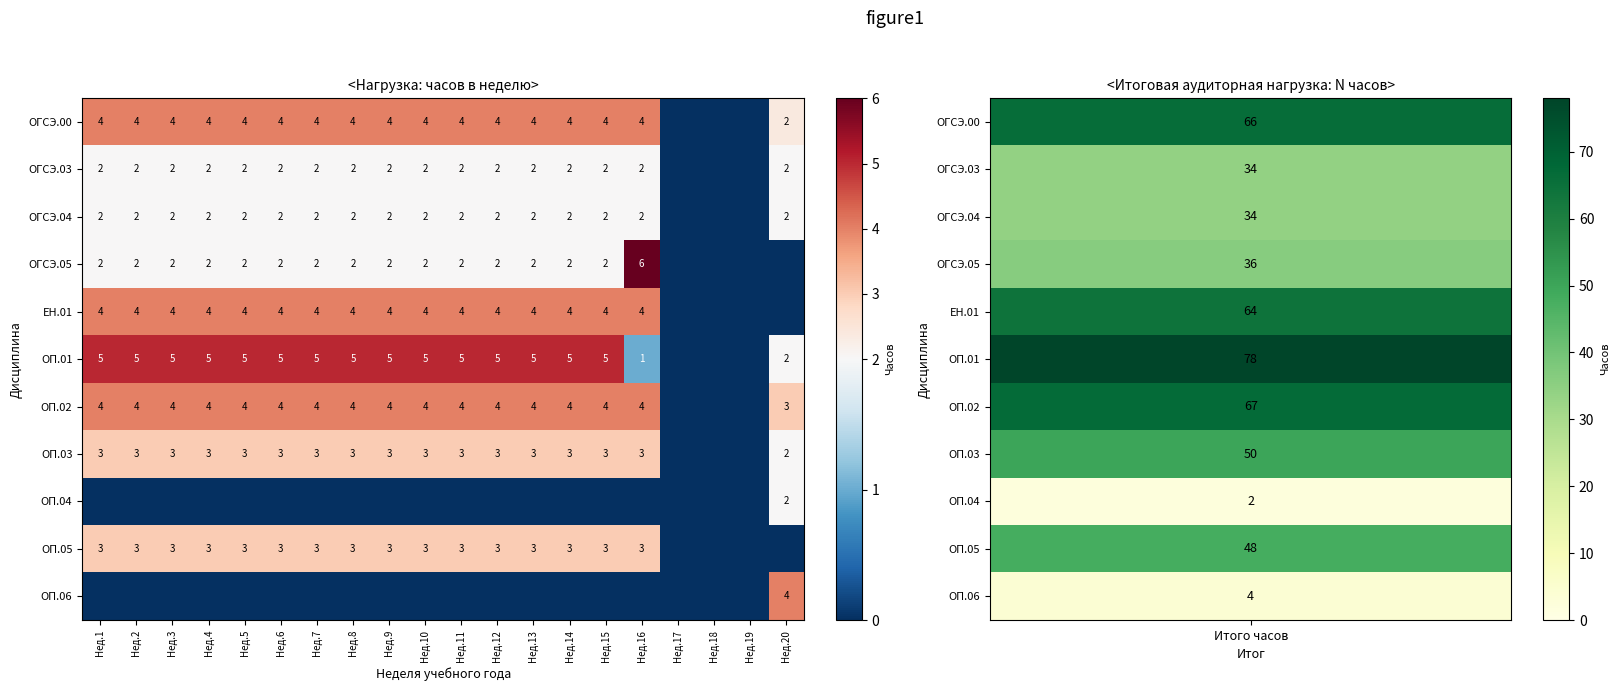

Is it true that ОП.03 equals 3 at Нед.3?

True